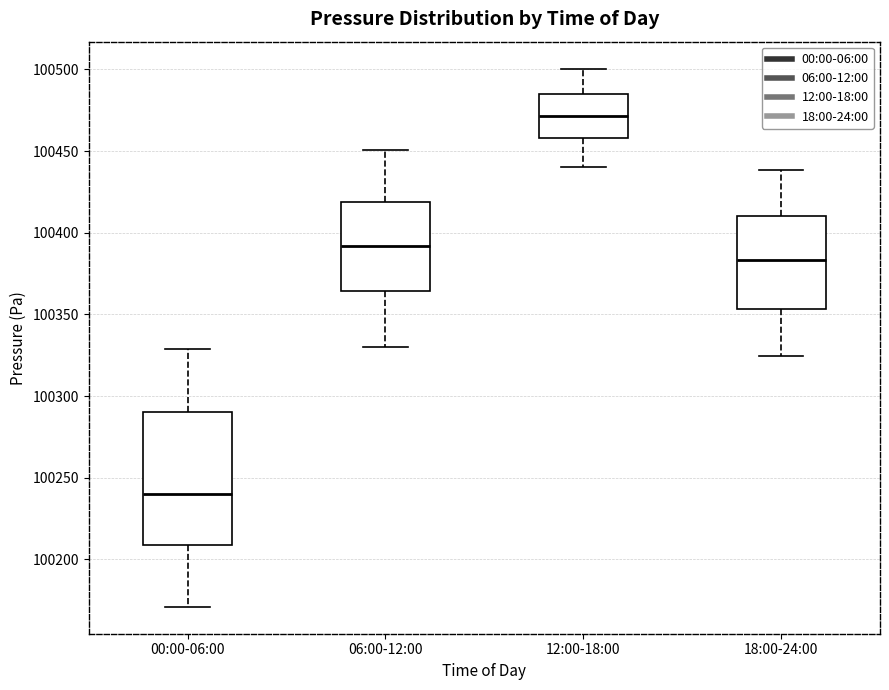

Comparing the boxes themselves (not the whiskers), which one is the tallest?

00:00-06:00